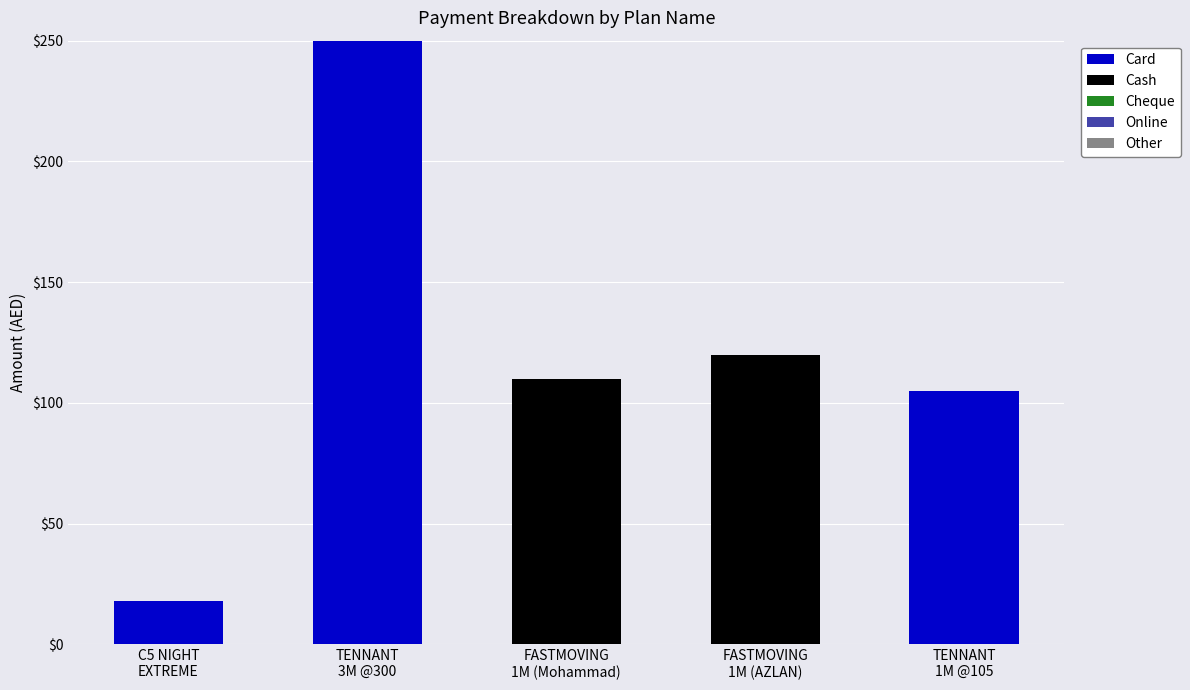

What is the maximum value for Card?

250